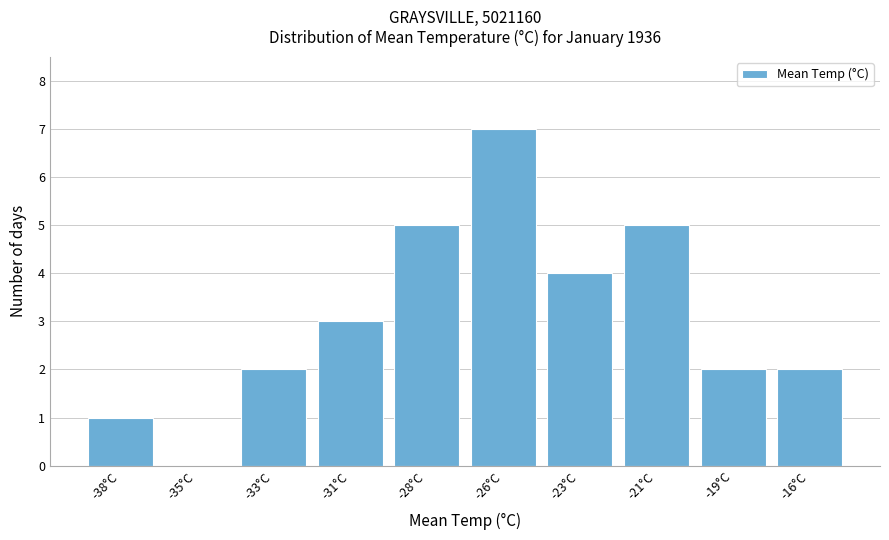

Reading left to right, what are all the values shown in this chart?

-38°C=1	-35°C=0	-33°C=2	-31°C=3	-28°C=5	-26°C=7	-23°C=4	-21°C=5	-19°C=2	-16°C=2